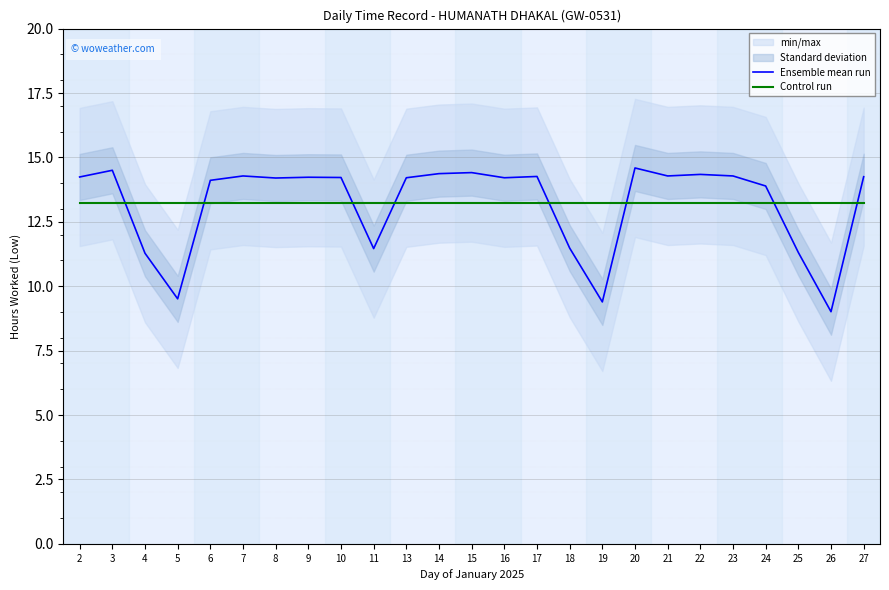

Reading left to right, what are all the values shown in this chart?

Ensemble mean run: 14.2	14.5	11.3	9.5	14.1	14.3	14.2	14.2	14.2	11.5	14.2	14.4	14.4	14.2	14.3	11.5	9.4	14.6	14.3	14.3	14.3	13.9	11.3	9.0	14.2
Control run: 13.2	13.2	13.2	13.2	13.2	13.2	13.2	13.2	13.2	13.2	13.2	13.2	13.2	13.2	13.2	13.2	13.2	13.2	13.2	13.2	13.2	13.2	13.2	13.2	13.2